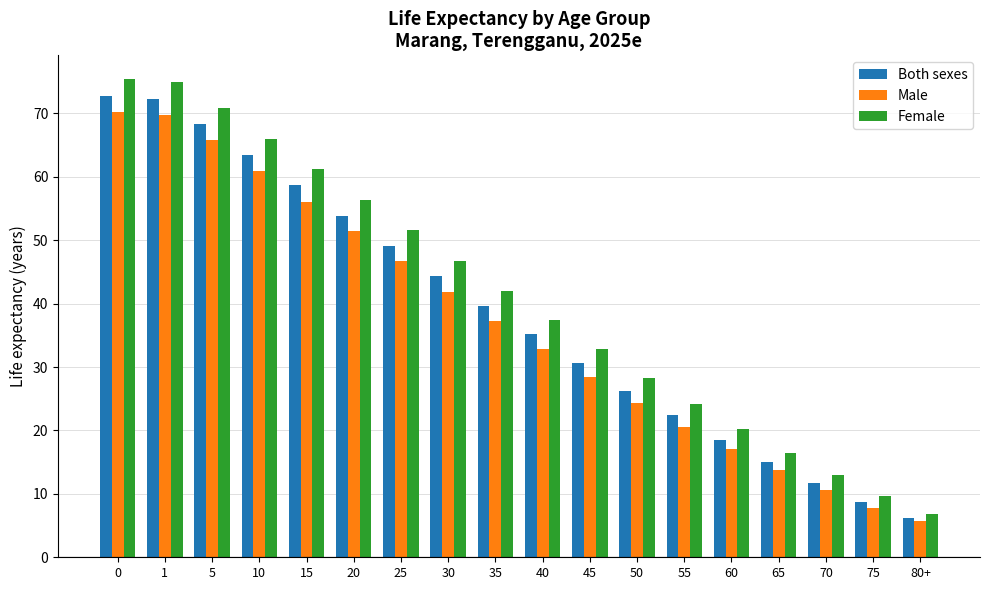

Does the chart contain stacked bars?

No